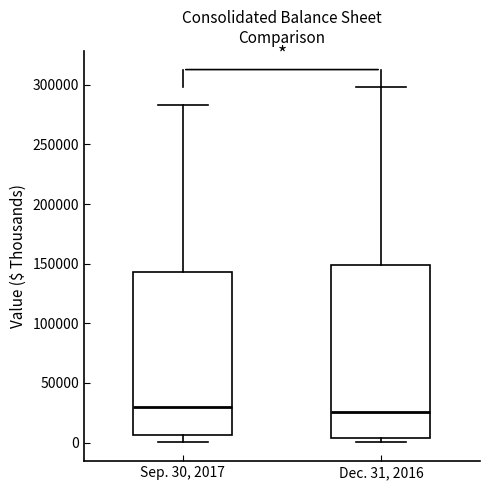

Which box is the tallest, from its lower edge to its upper edge?

Dec. 31, 2016